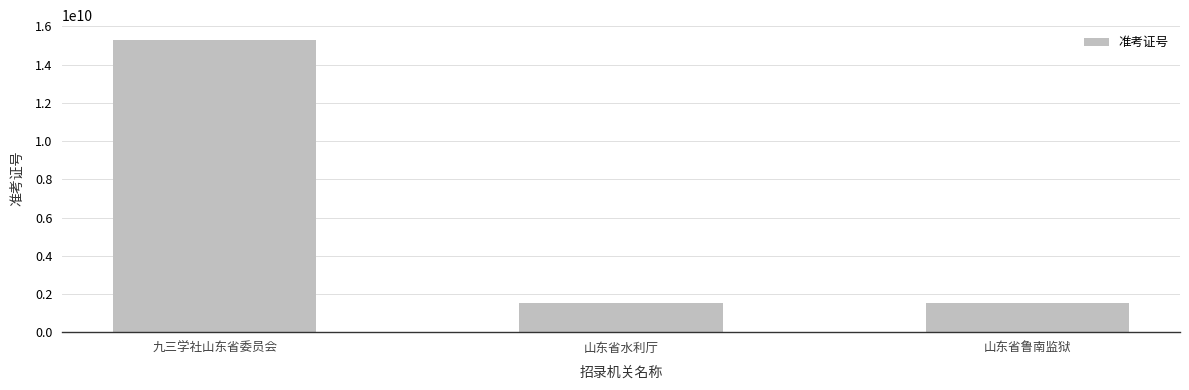

True or false: the data shows 1530091423 at 山东省水利厅.

True